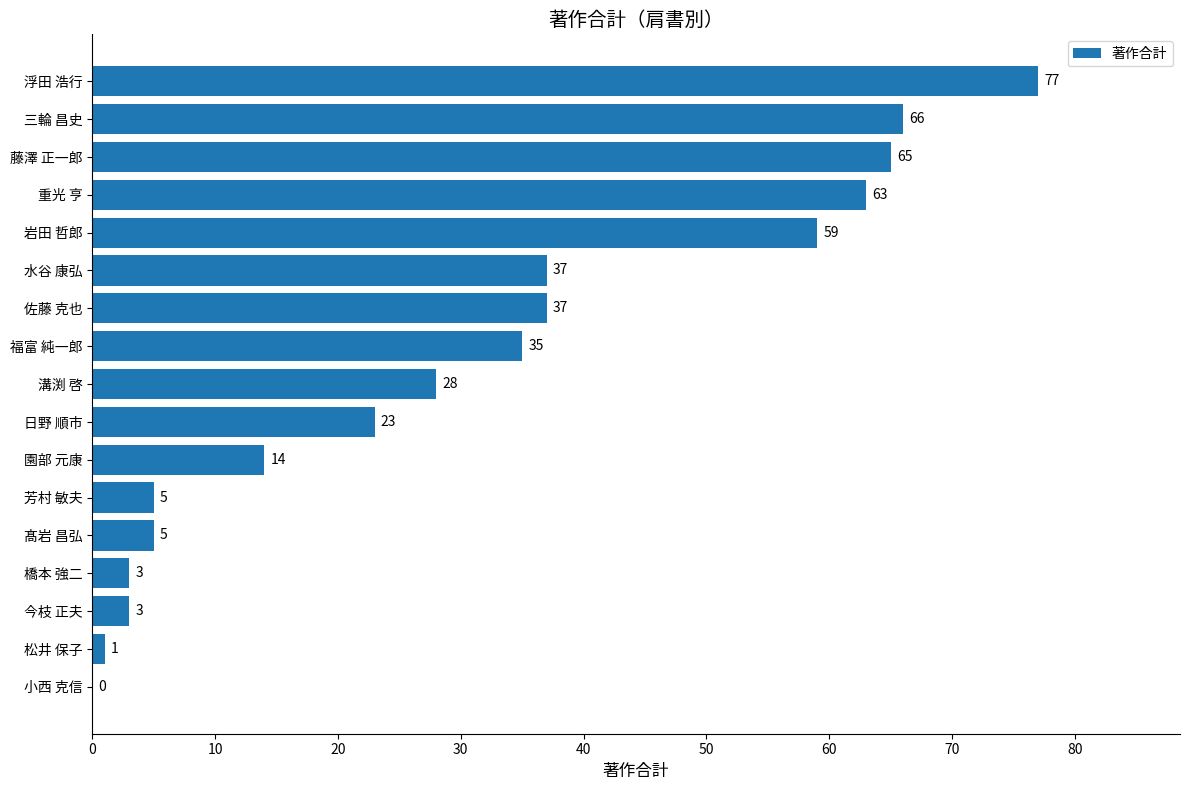

Is it true that the value at 水谷 康弘 is 67?

False